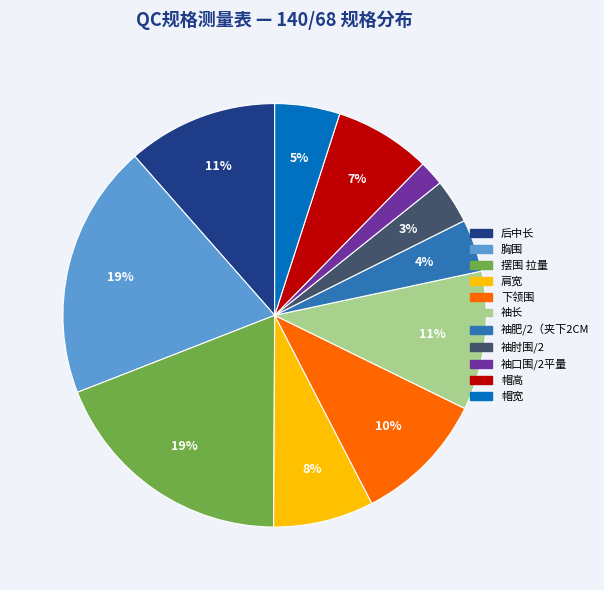

To the nearest percent, what is the combined percentage of 袖口围/2平量 and 袖肥/2（夹下2CM?

6%